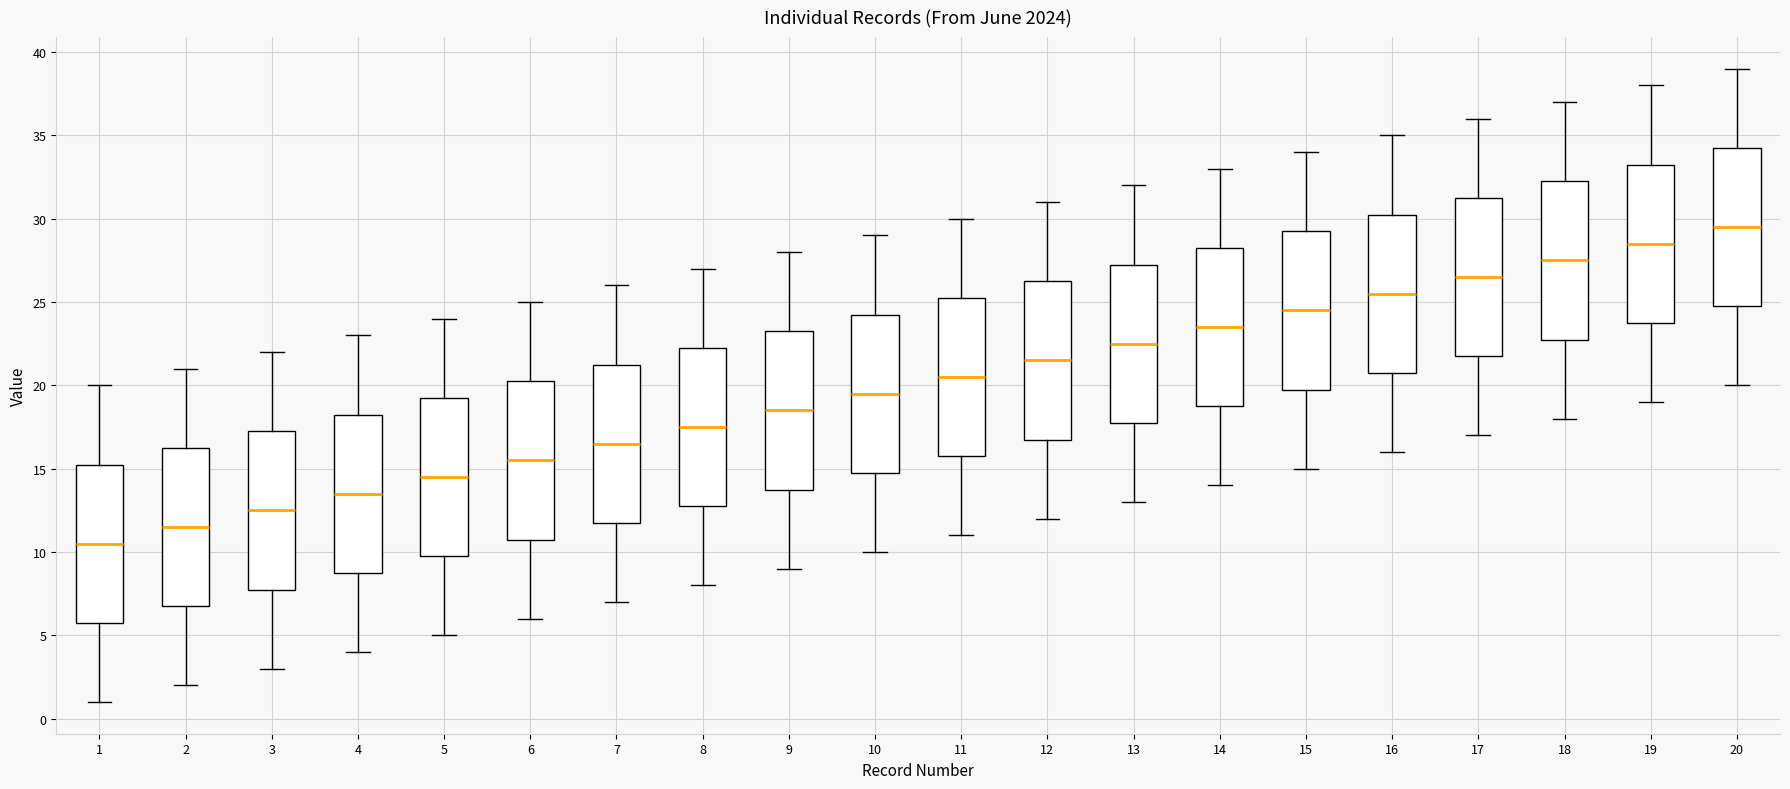

Which box's median line is the highest?

20